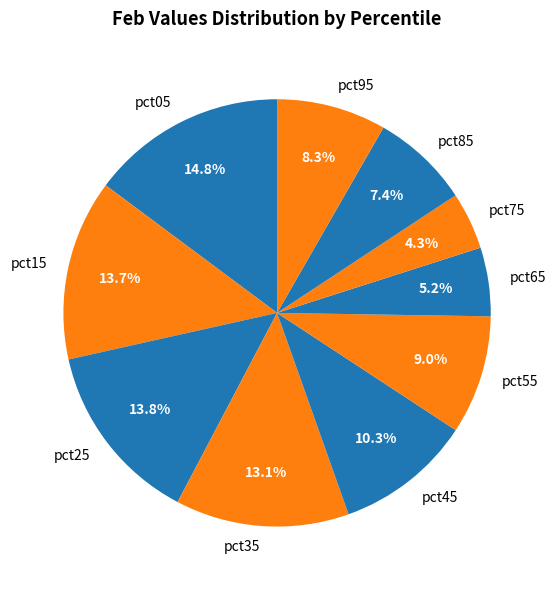

What percentage do pct55 and pct65 together represent?

14.2%